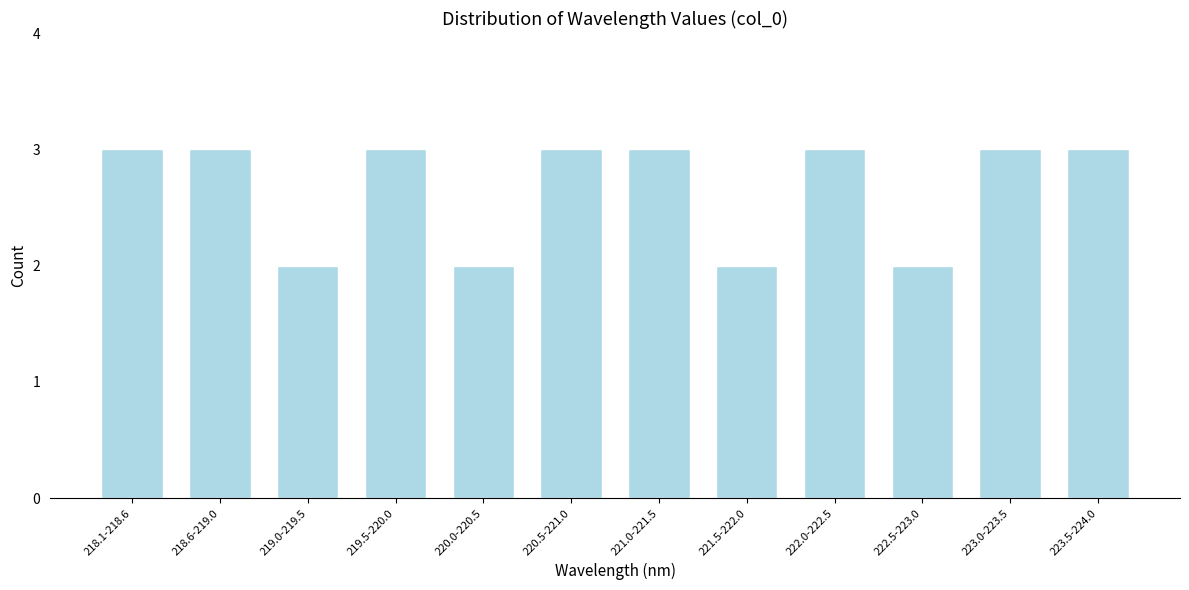

Reading right to left, transcribe all the data shown in this chart.

223.5-224.0=3	223.0-223.5=3	222.5-223.0=2	222.0-222.5=3	221.5-222.0=2	221.0-221.5=3	220.5-221.0=3	220.0-220.5=2	219.5-220.0=3	219.0-219.5=2	218.6-219.0=3	218.1-218.6=3